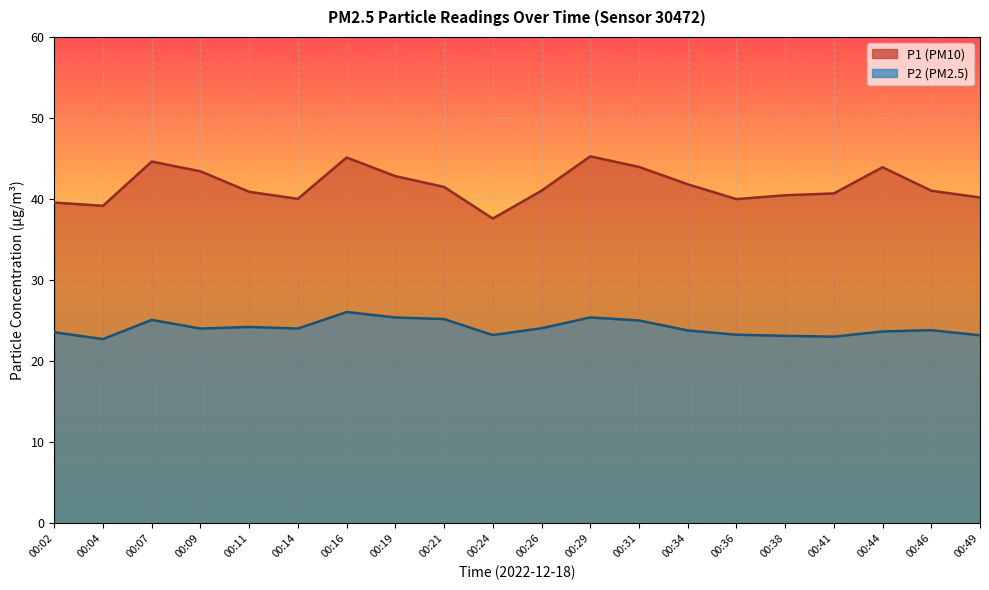

What is the average value of the P1 line series?

41.7